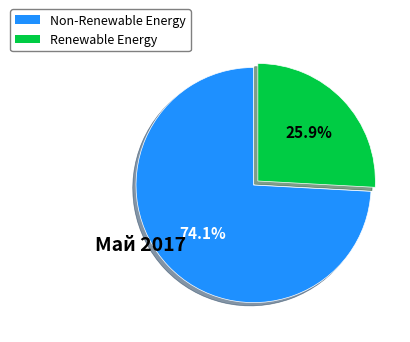

Does any single category account for the majority?

Yes